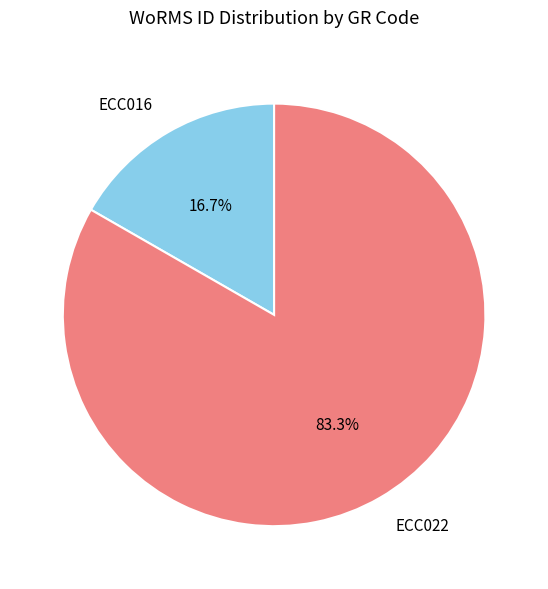

True or false: ECC022 accounts for 70% of the total.

False